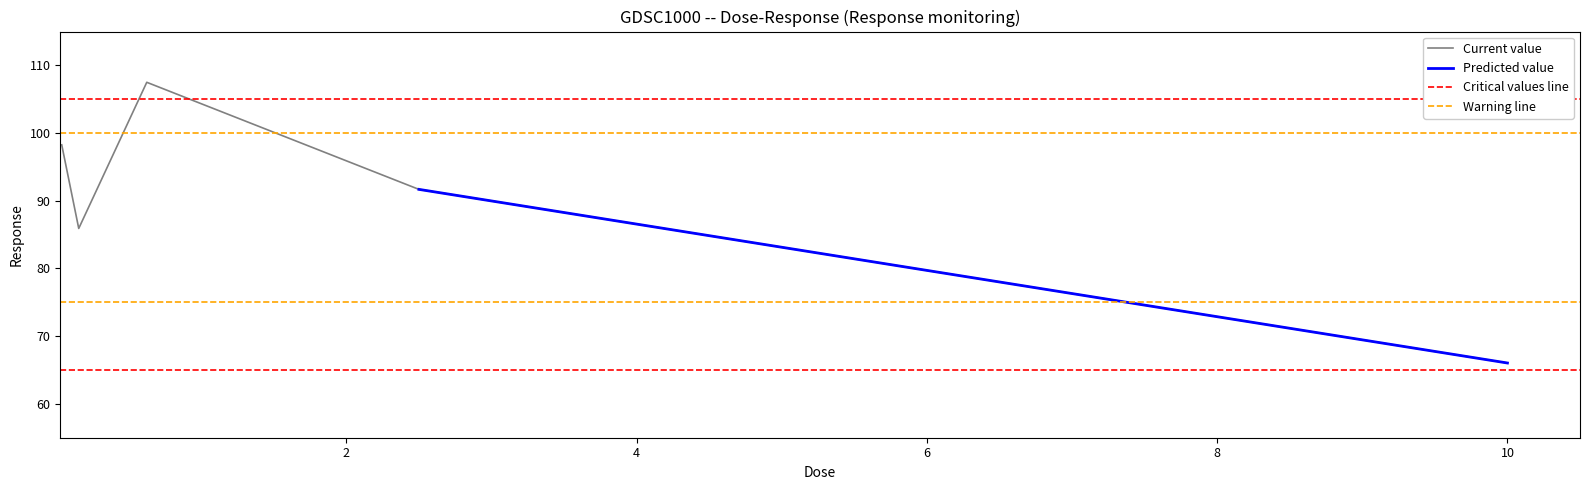

The value at 2.5 is 129.2. True or false?

False